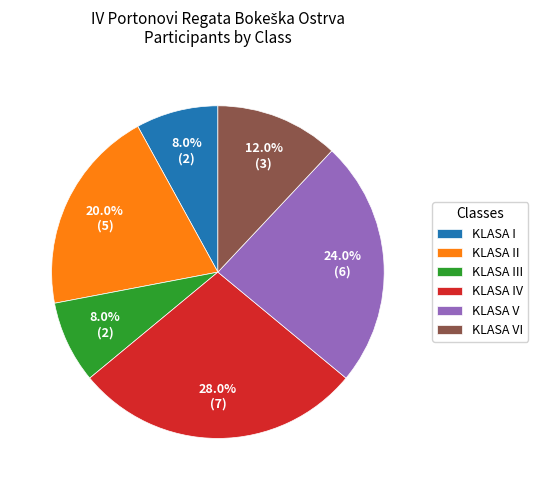

What percentage is NOT represented by KLASA V?

76.0%